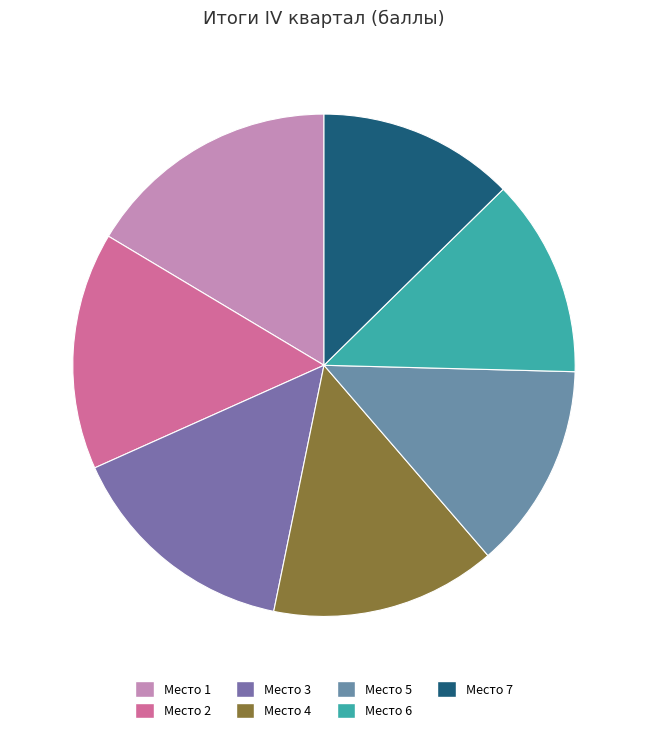

Count the number of slices in the pie.

7